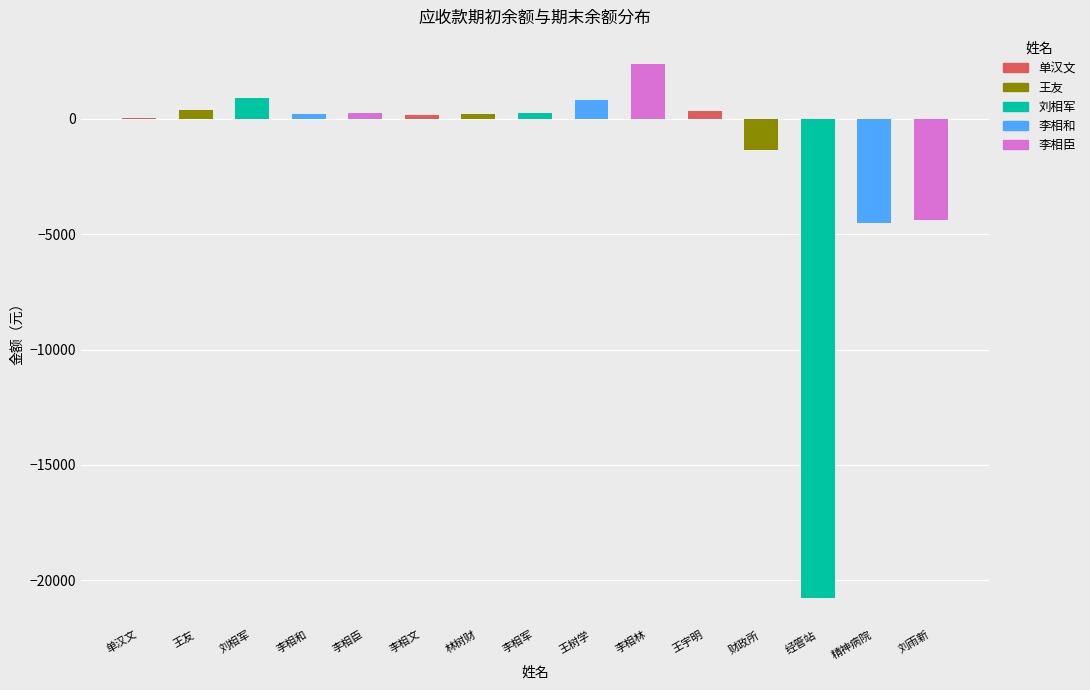

How many values in the 期初余额 series are below 225?

7